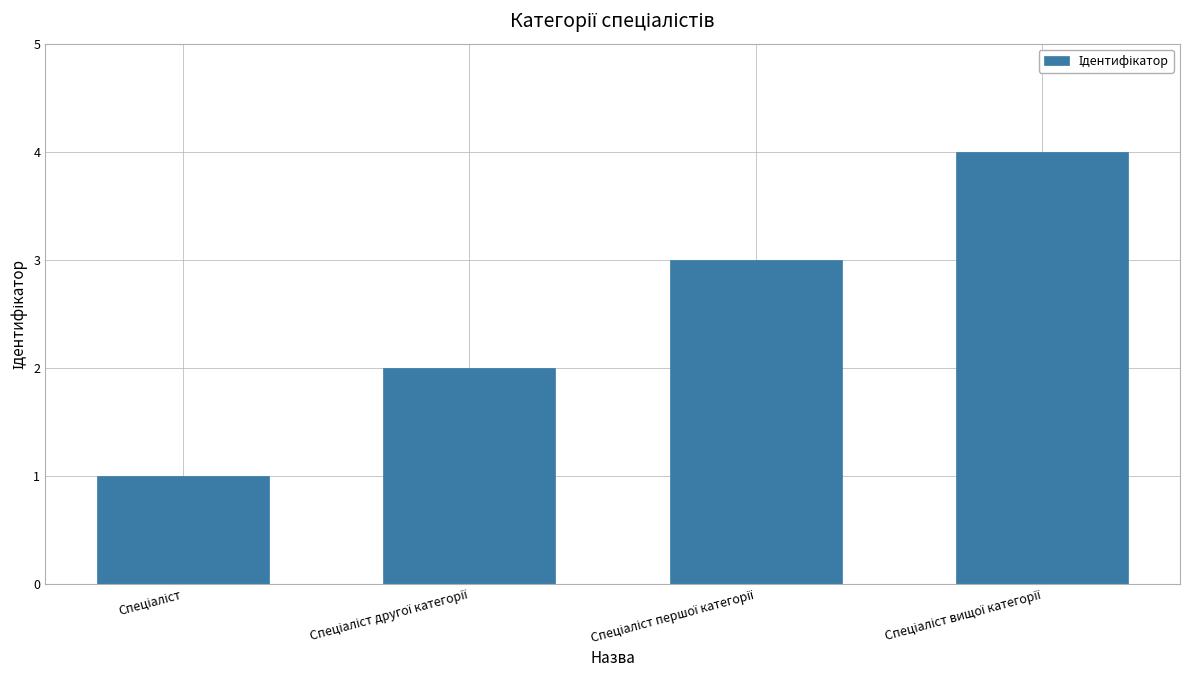

What is the greatest value displayed?

4